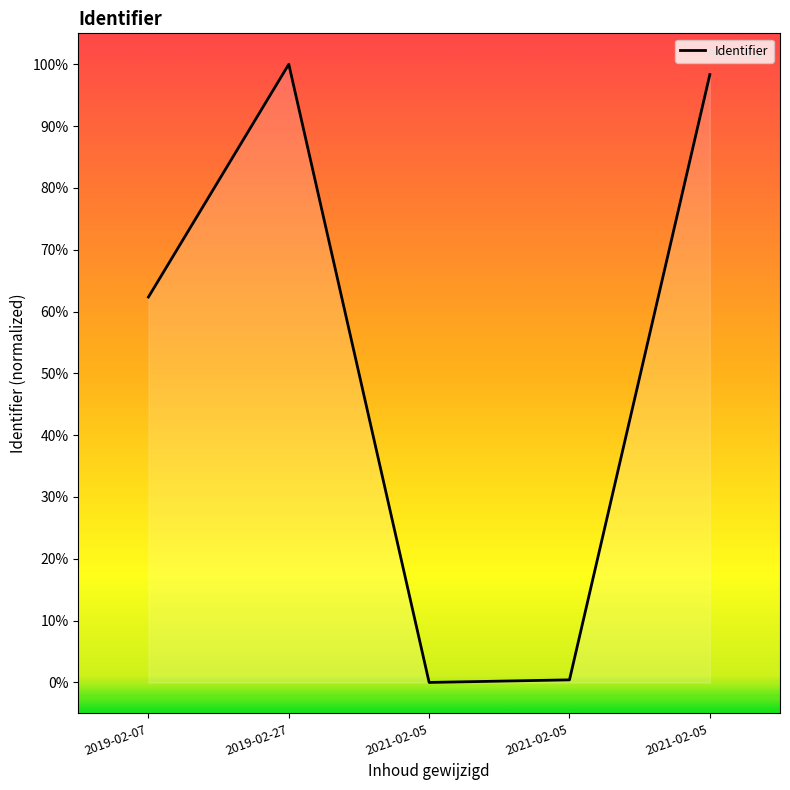

Does the chart display data point markers on the line(s)?

No